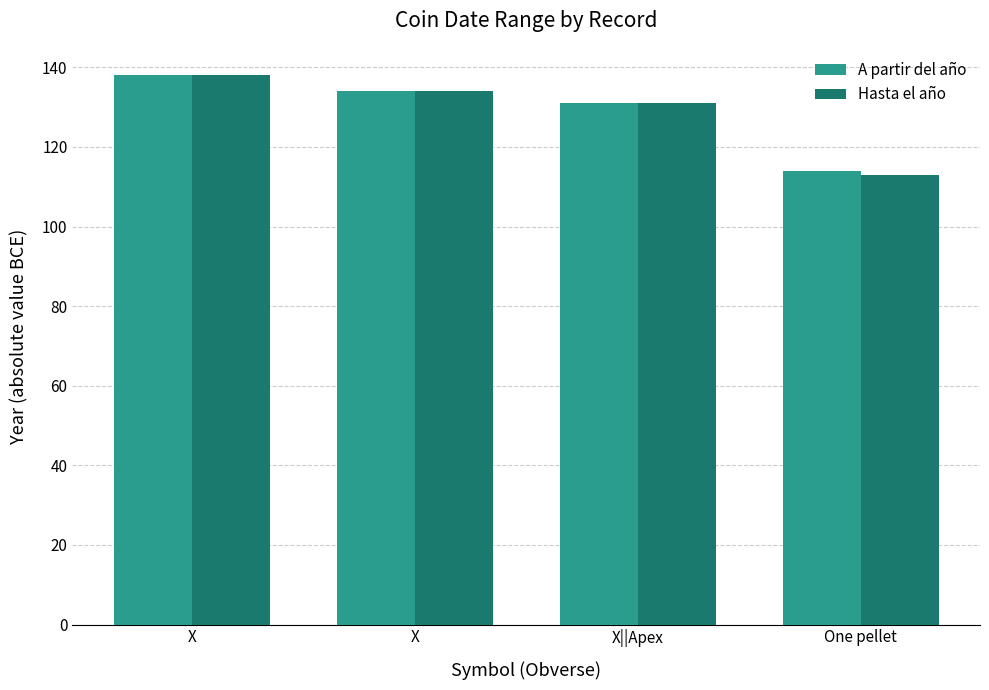

Which series changed the most between X and X||Apex?

A partir del año